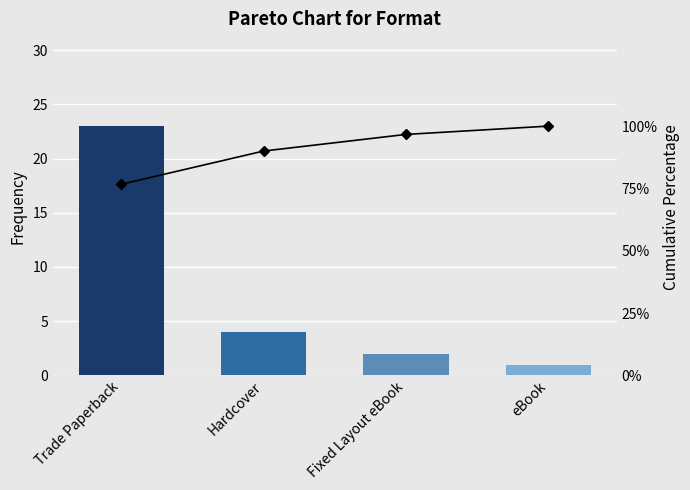

At Hardcover, list the series in order from largest to smallest.

Cumulative %, Count